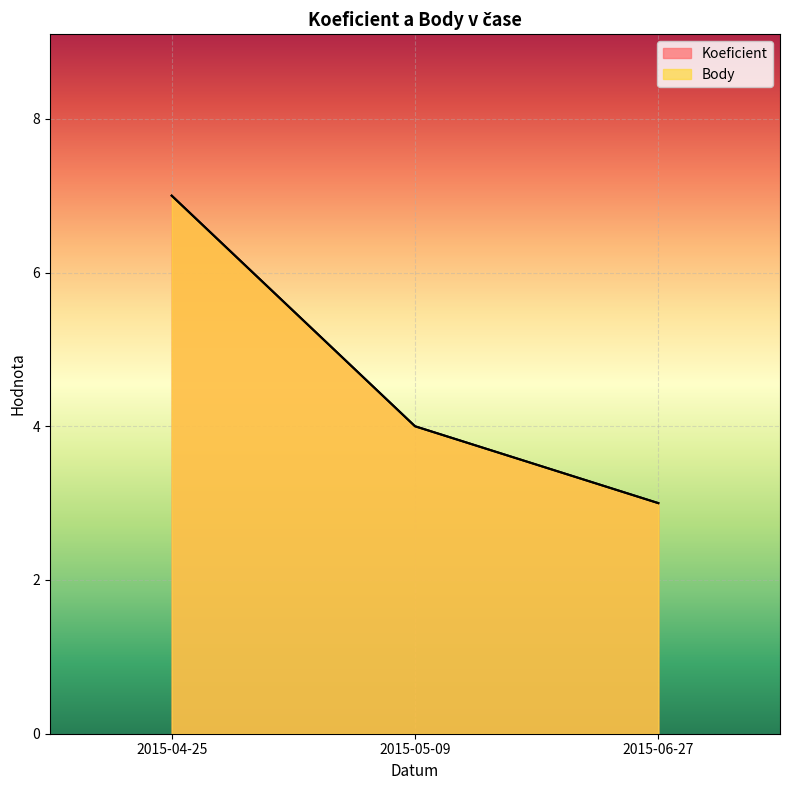

What is the label of the 1st point from the right?

2015-06-27